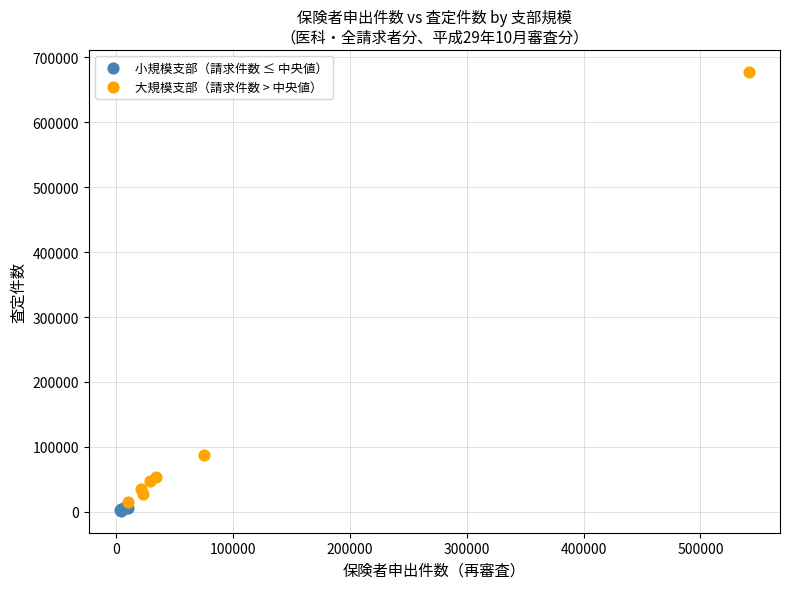

Which series has the widest spread of Y values?

大規模支部（請求件数 > 中央値）